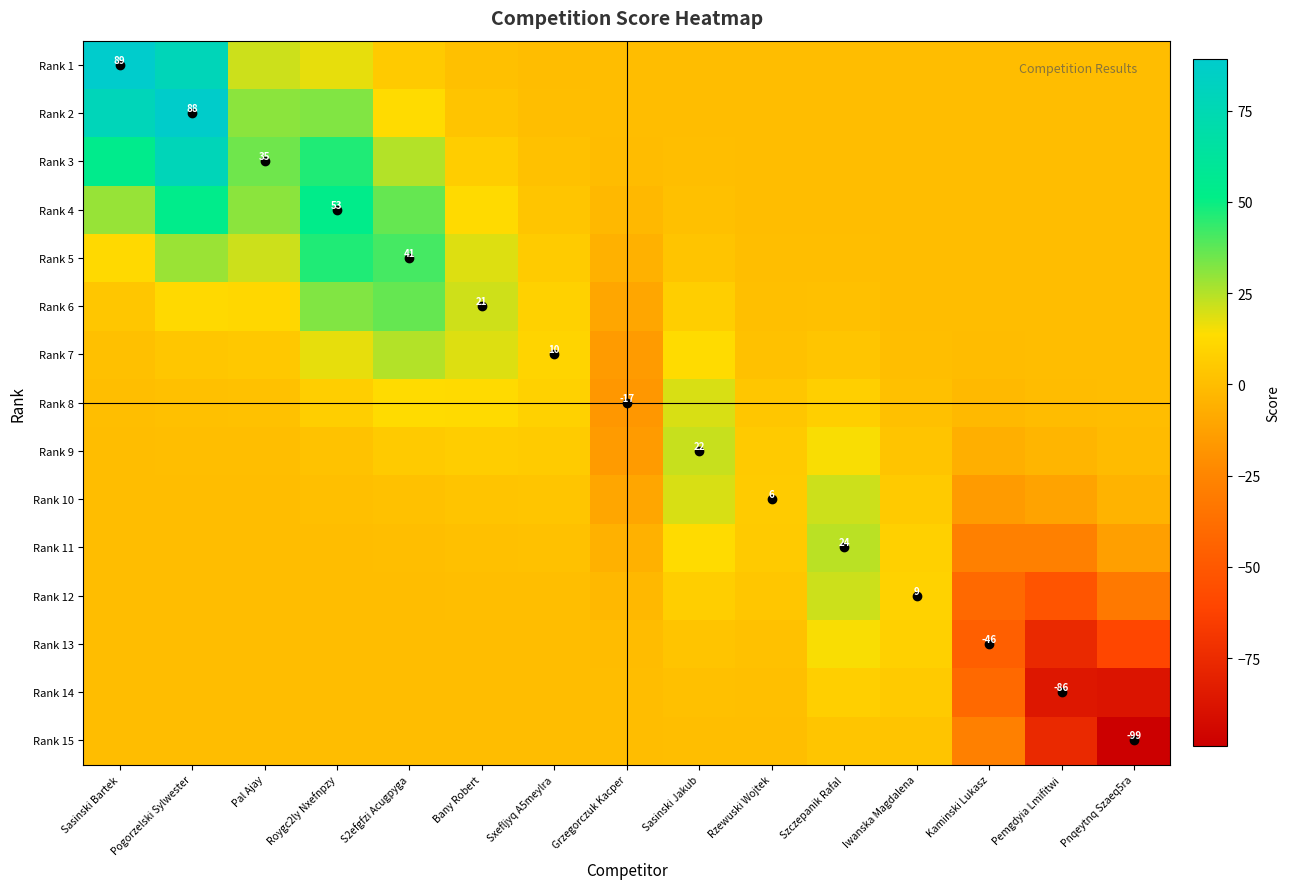

At how many categories does at least one series exceed -62?

15